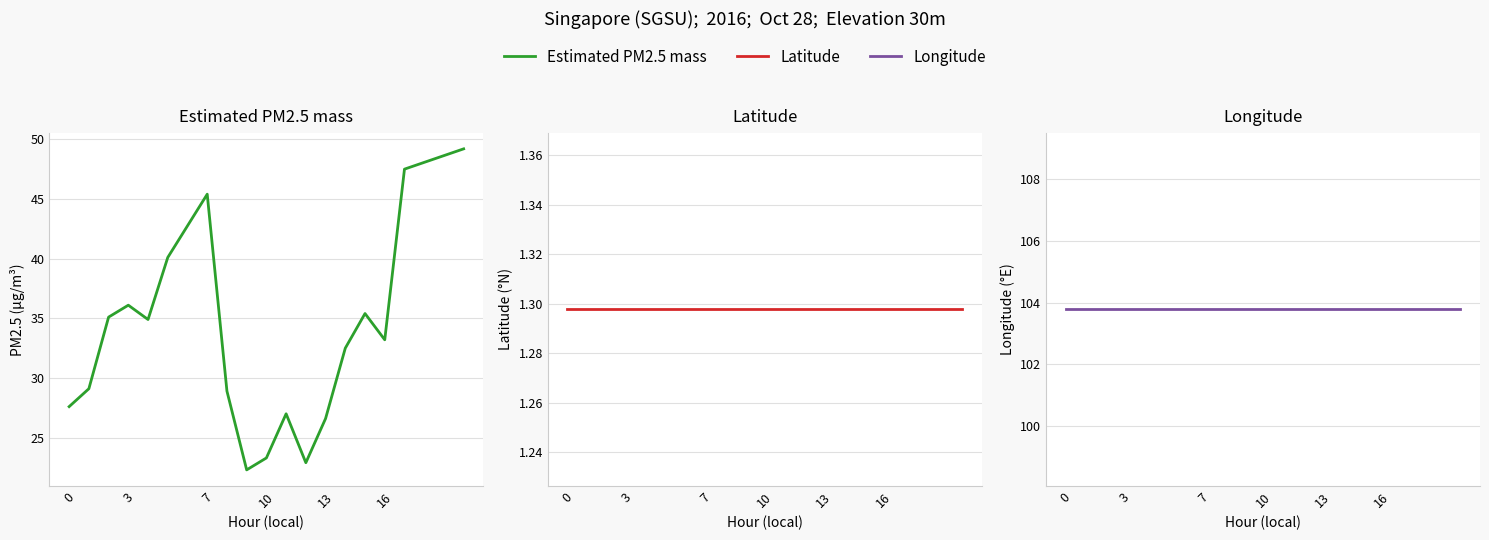

Rank the series by their maximum value, from lowest to highest.

Latitude, Estimated PM2.5 mass, Longitude